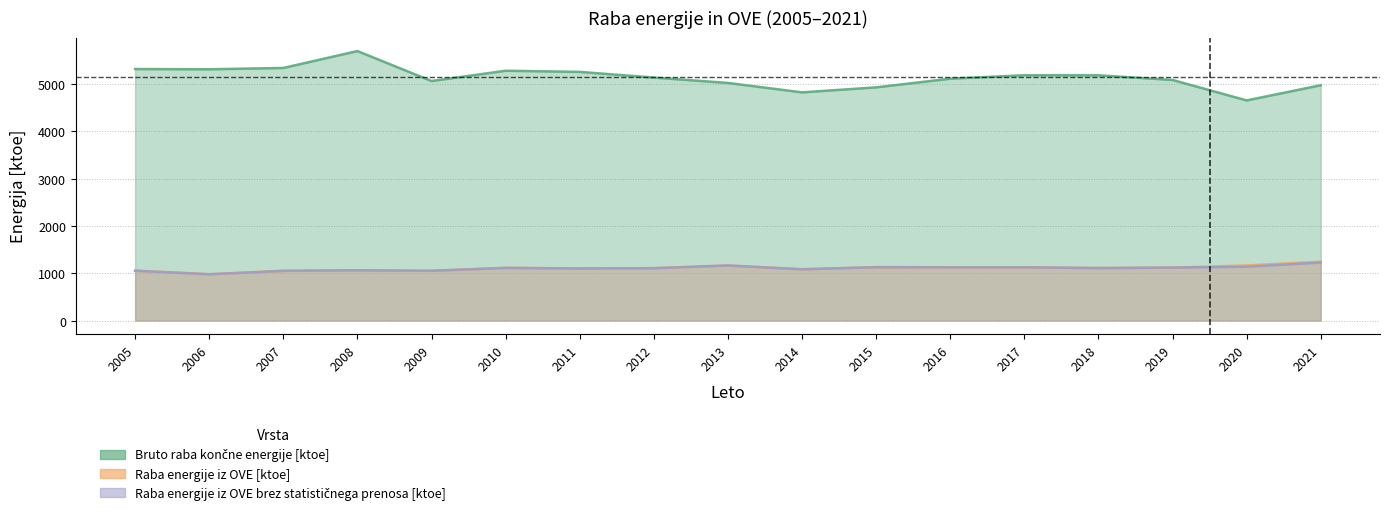

Between 2005 and 2011, which series saw the biggest shift?

Bruto raba končne energije [ktoe]